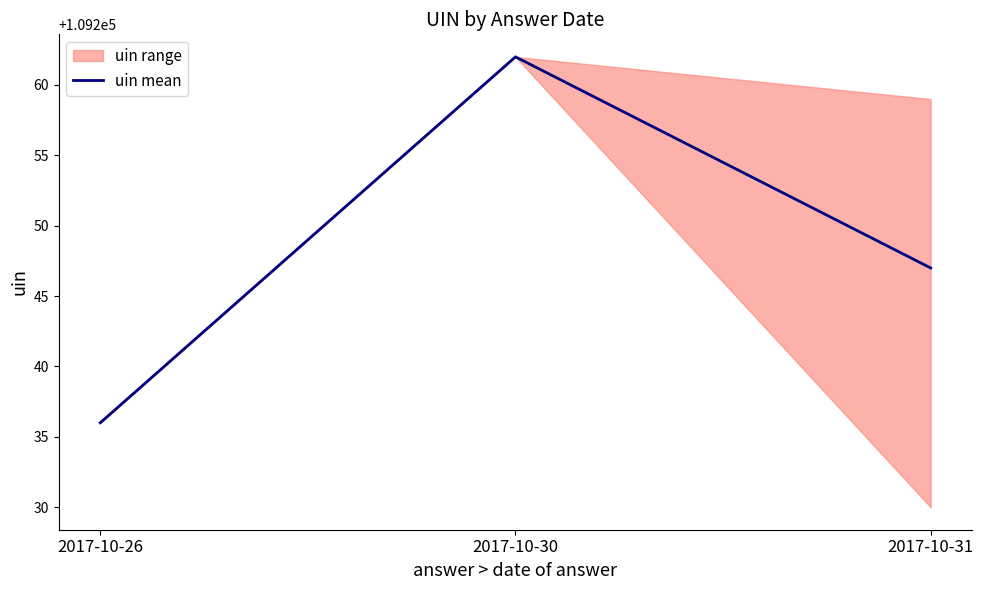

Reading left to right, transcribe all the data shown in this chart.

2017-10-26=109236	2017-10-30=109262	2017-10-31=109247